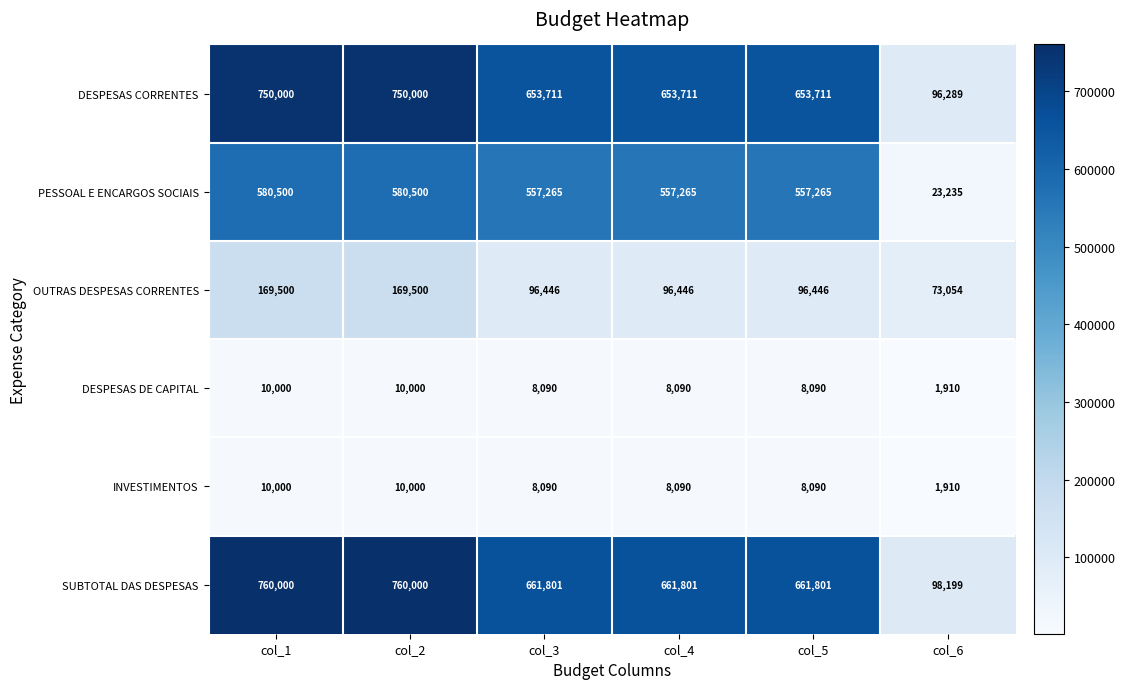

Which series has the widest spread of values?

SUBTOTAL DAS DESPESAS